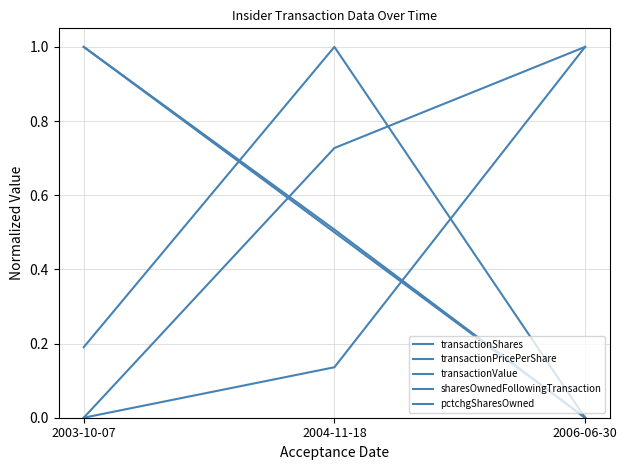

Which series has the widest spread of values?

transactionShares